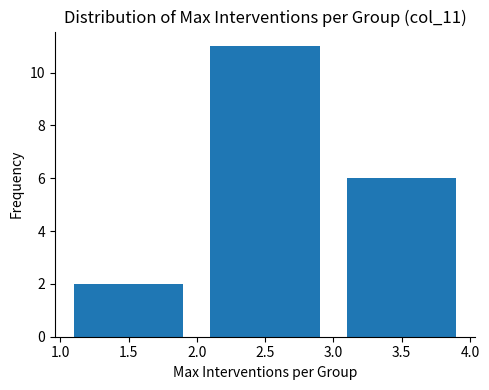

Reading left to right, list every bar in this chart as the range it spans on the x-axis followed by its height. The values are not printed on the chart, so give them approximately, as read against the axis.

1.0 to 2.0: 2
2.0 to 3.0: 11
3.0 to 4.0: 6